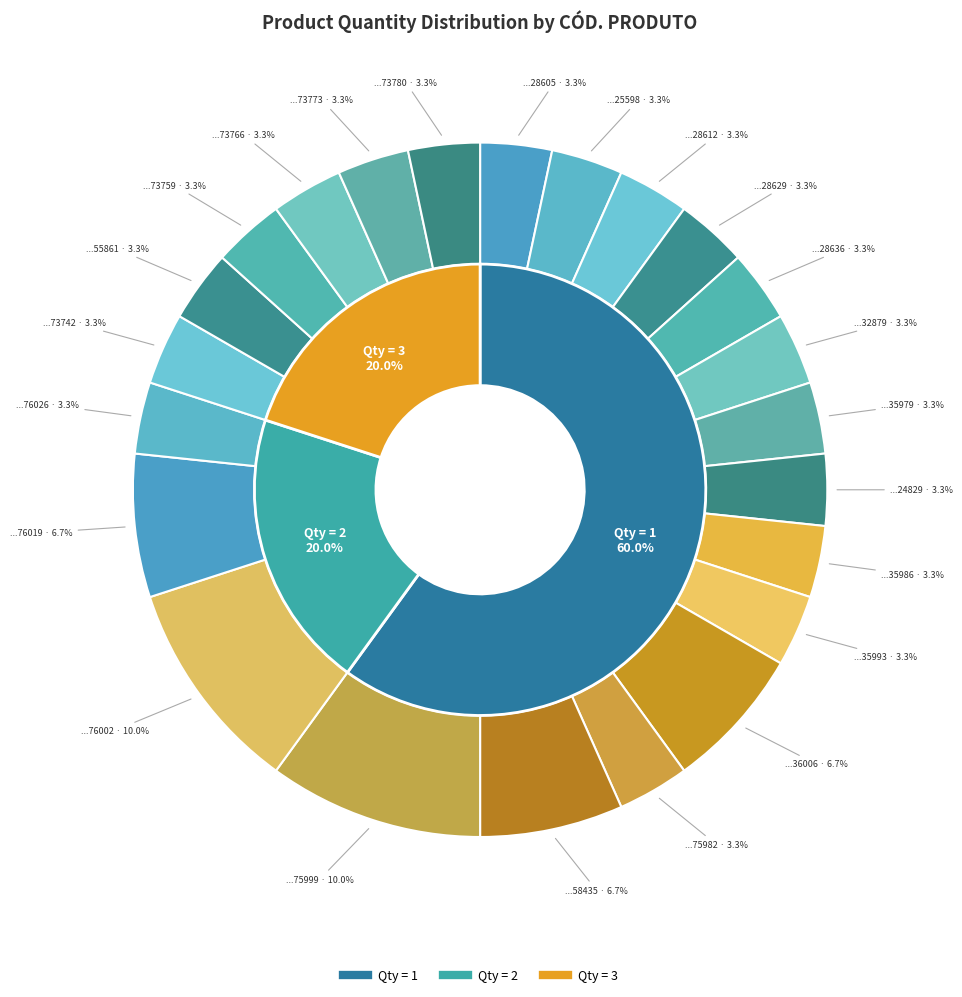

What percentage is NOT represented by 7895493828629?

96.7%